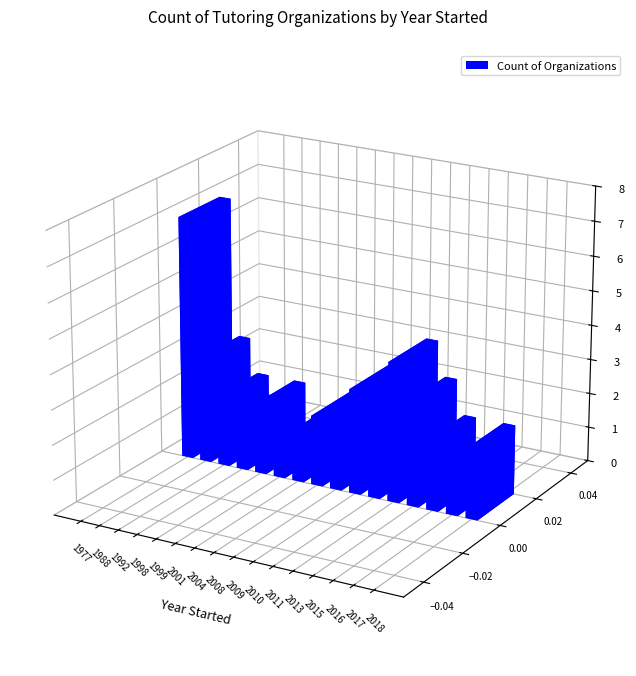

What is the average value?

2